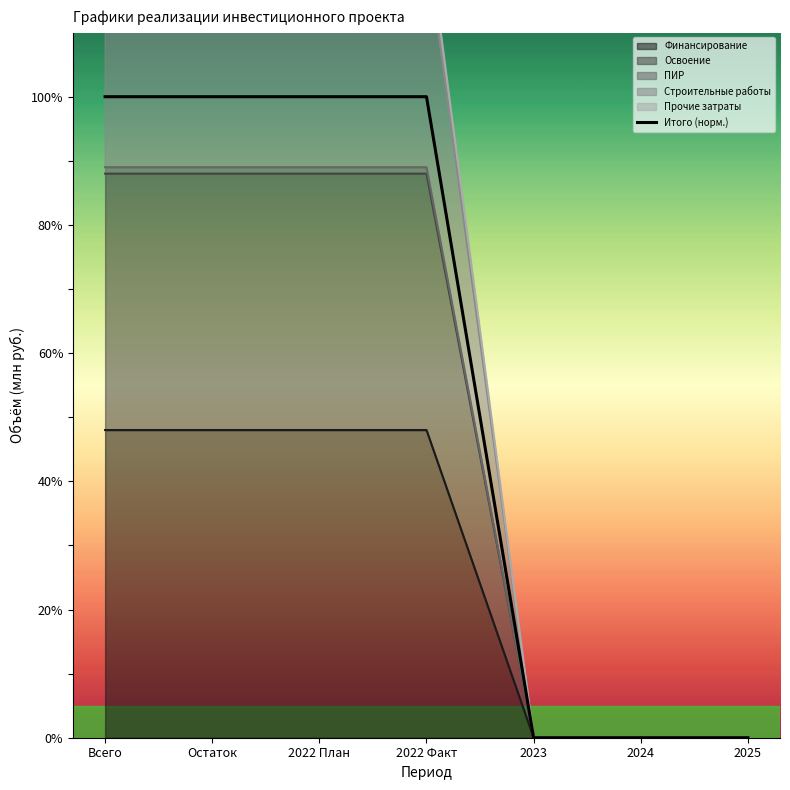

What is the average value?

57